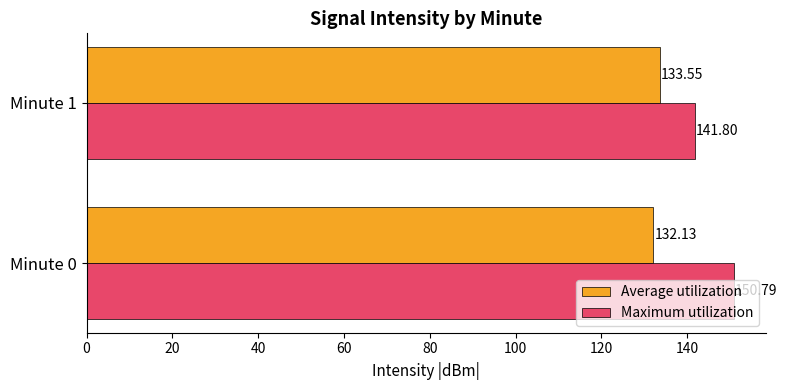

What is the sum of the Maximum utilization values at Minute 0 and Minute 1?

292.6